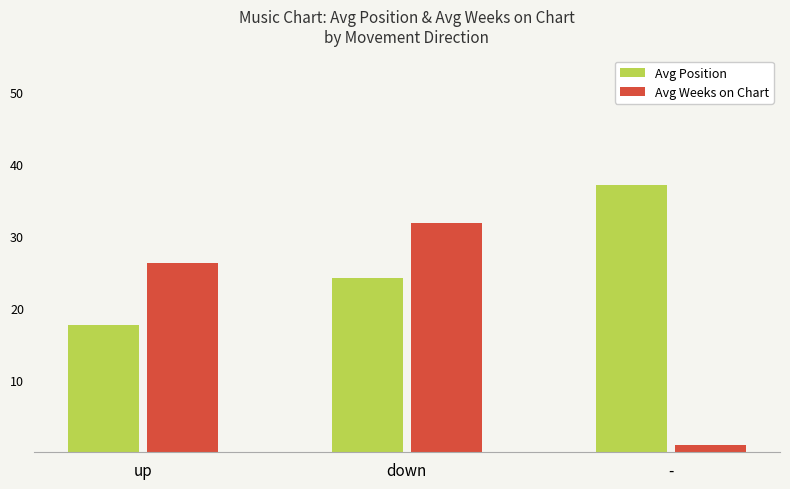

Which series has the largest range (max minus min)?

Avg Weeks on Chart